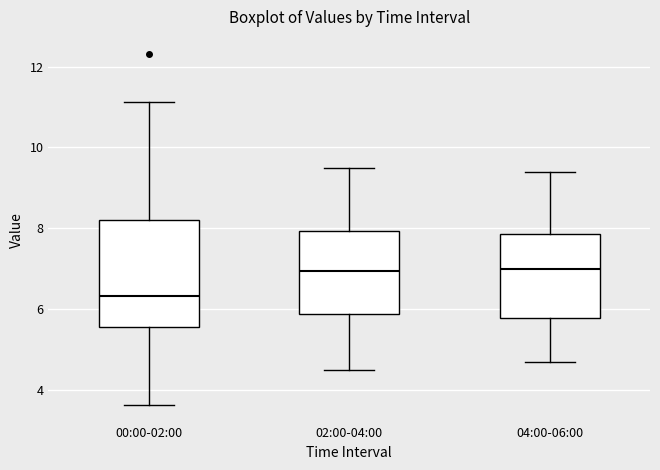

Which box is the tallest, from its lower edge to its upper edge?

00:00-02:00